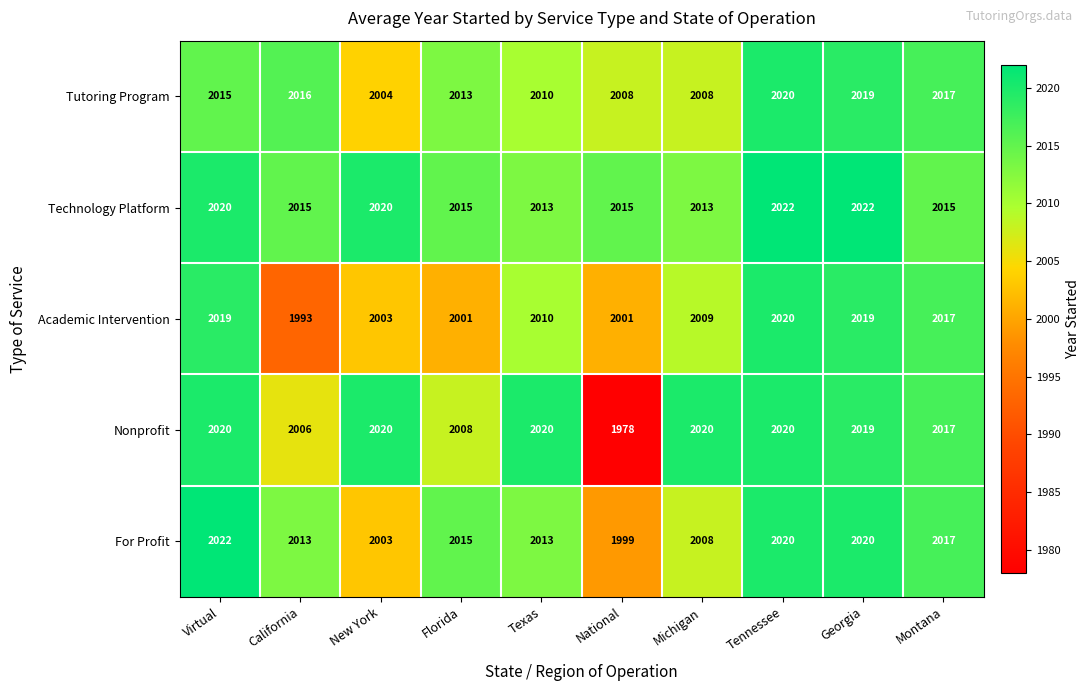

True or false: Academic Intervention has a value of 3060 at Montana.

False